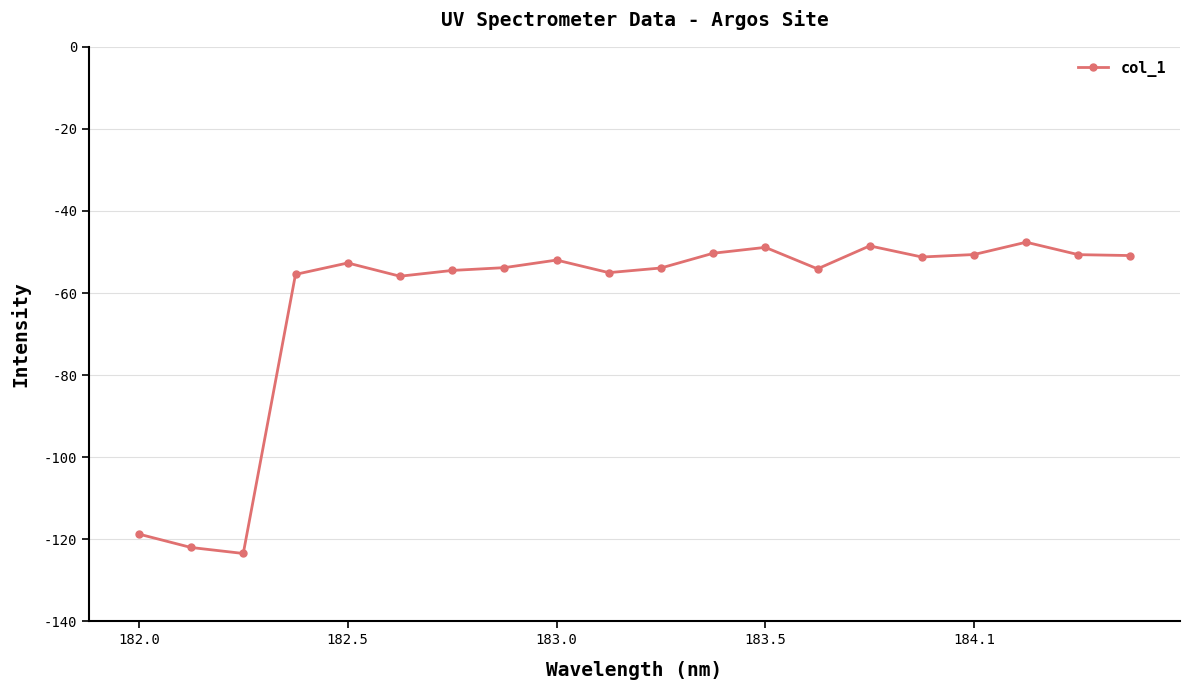

What is the difference between the second highest and second lowest values?

73.5